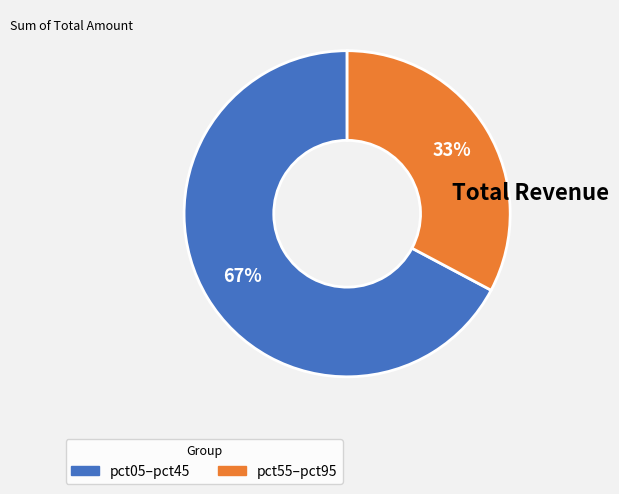

To the nearest percent, what portion does pct55–pct95 represent?

33%